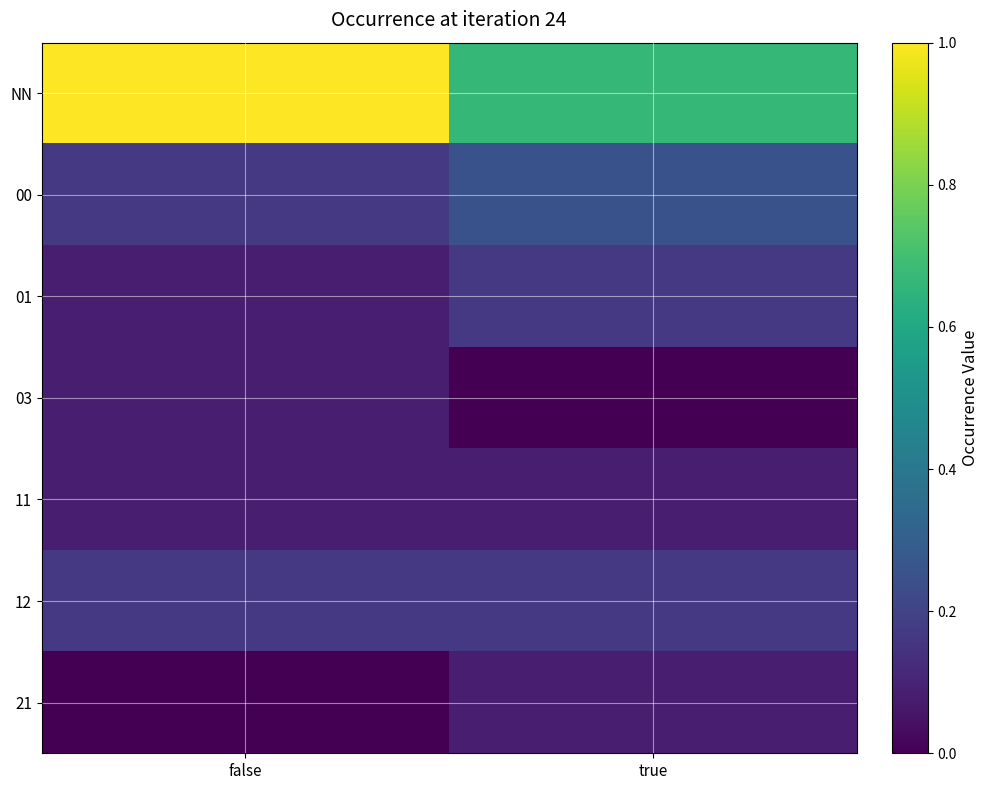

Reading left to right, extract all data points from this chart.

NN: false=1.0	true=0.7
00: false=0.2	true=0.2
01: false=0.1	true=0.2
03: false=0.1	true=0.0
11: false=0.1	true=0.1
12: false=0.2	true=0.2
21: false=0.0	true=0.1